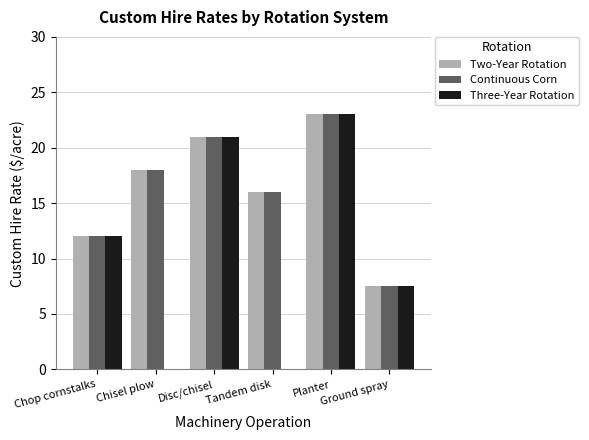

What is the maximum value shown in the chart?

23.0